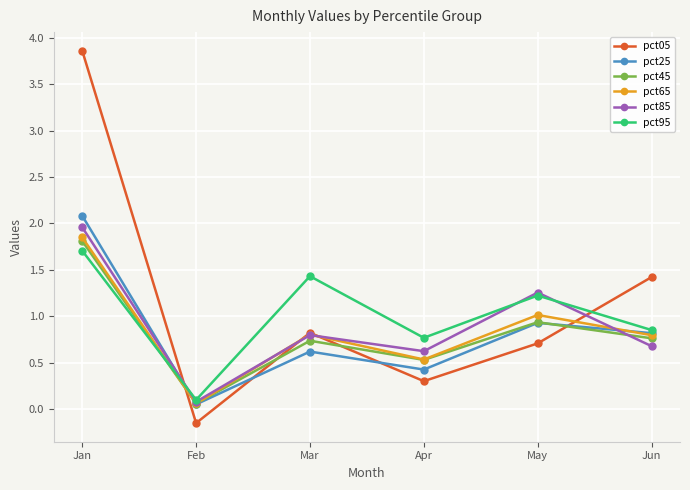

List the series in order of their peak value, highest first.

pct05, pct25, pct85, pct65, pct45, pct95